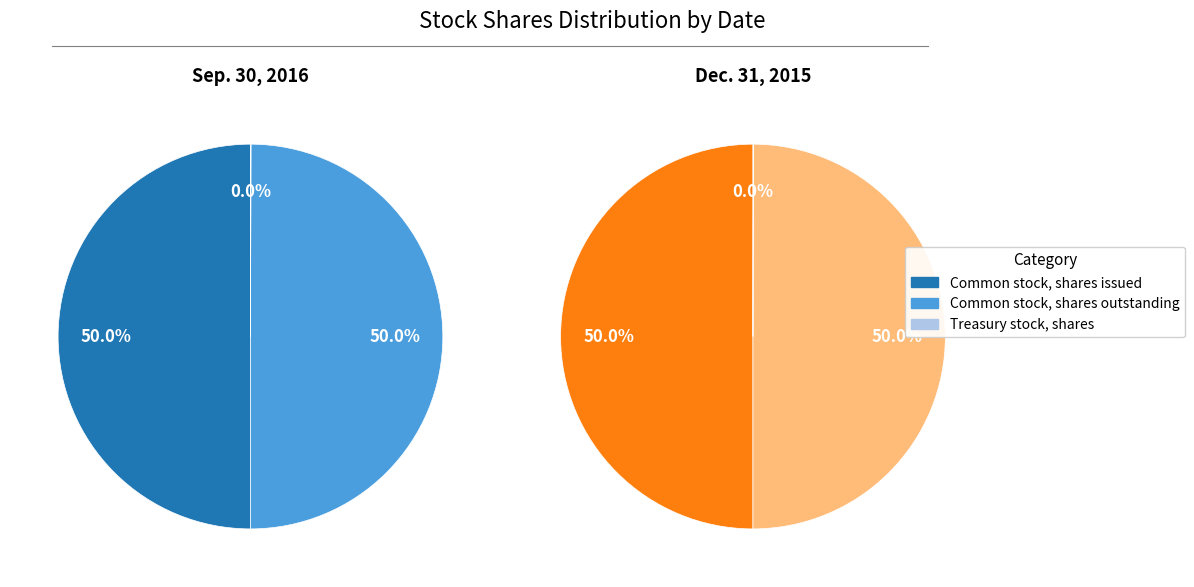

Which category has the biggest portion of the pie?

Common stock, shares issued